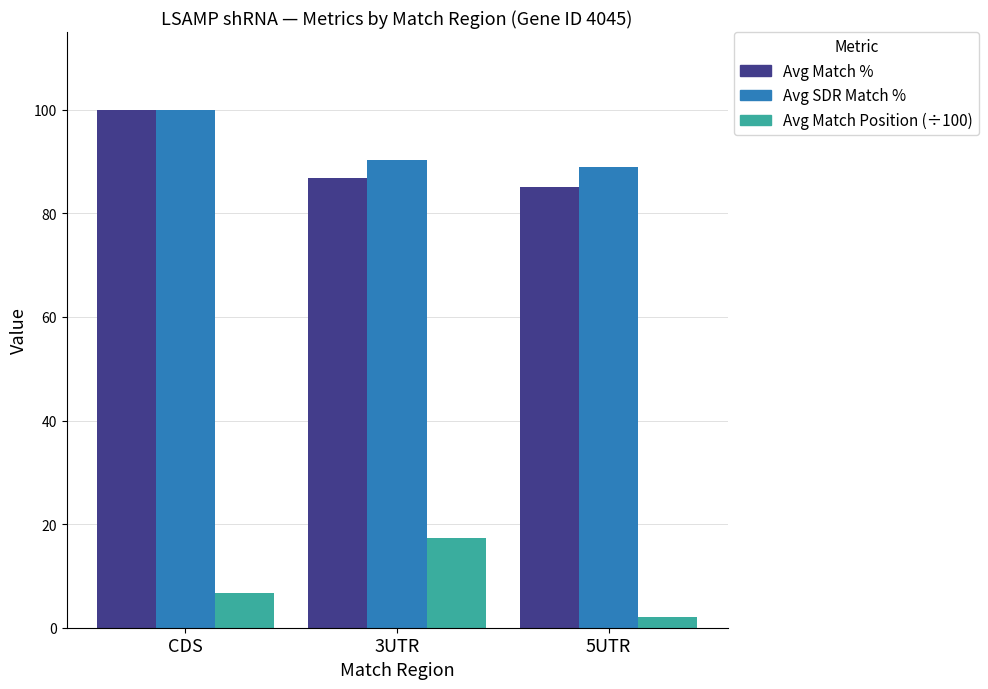

At which label does Avg SDR Match % reach its minimum?

5UTR